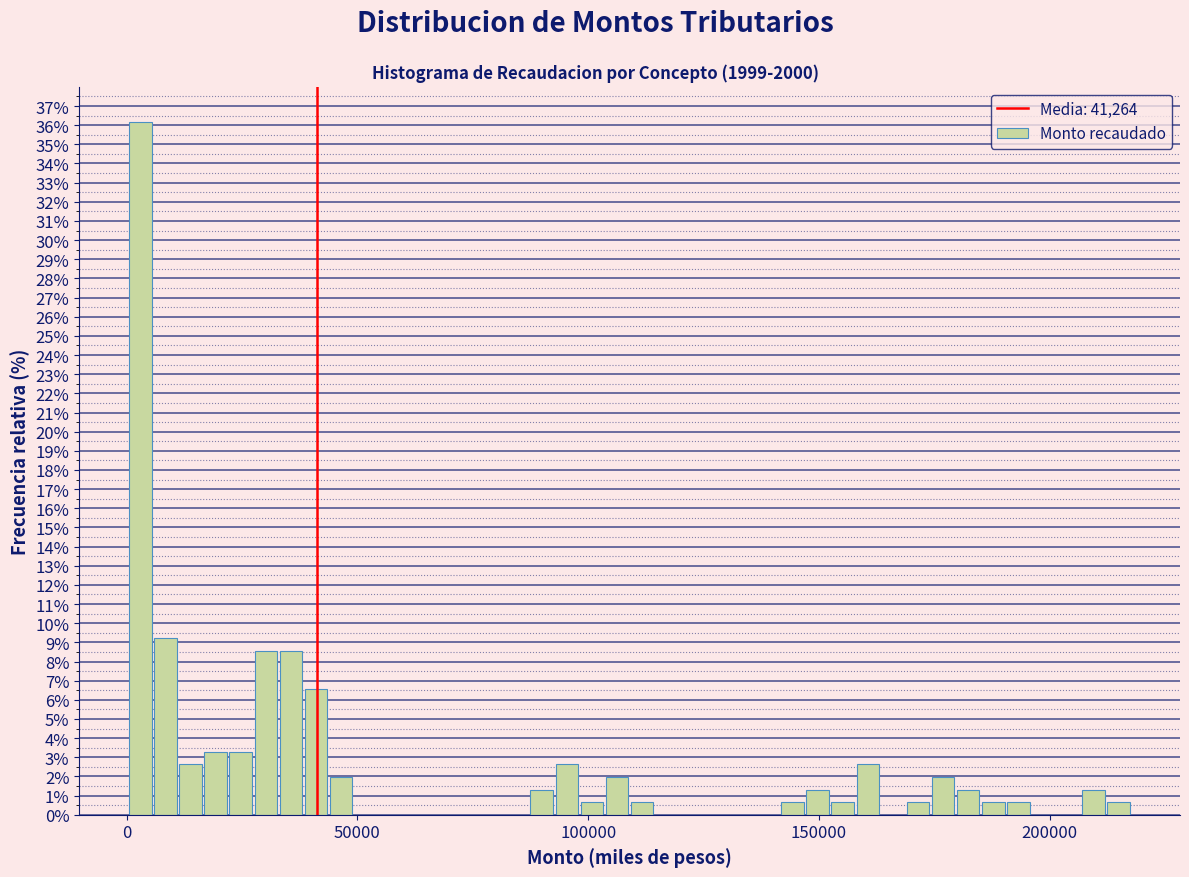

Read against the x-axis, roughly where is the centre of the tallest bar?

5000